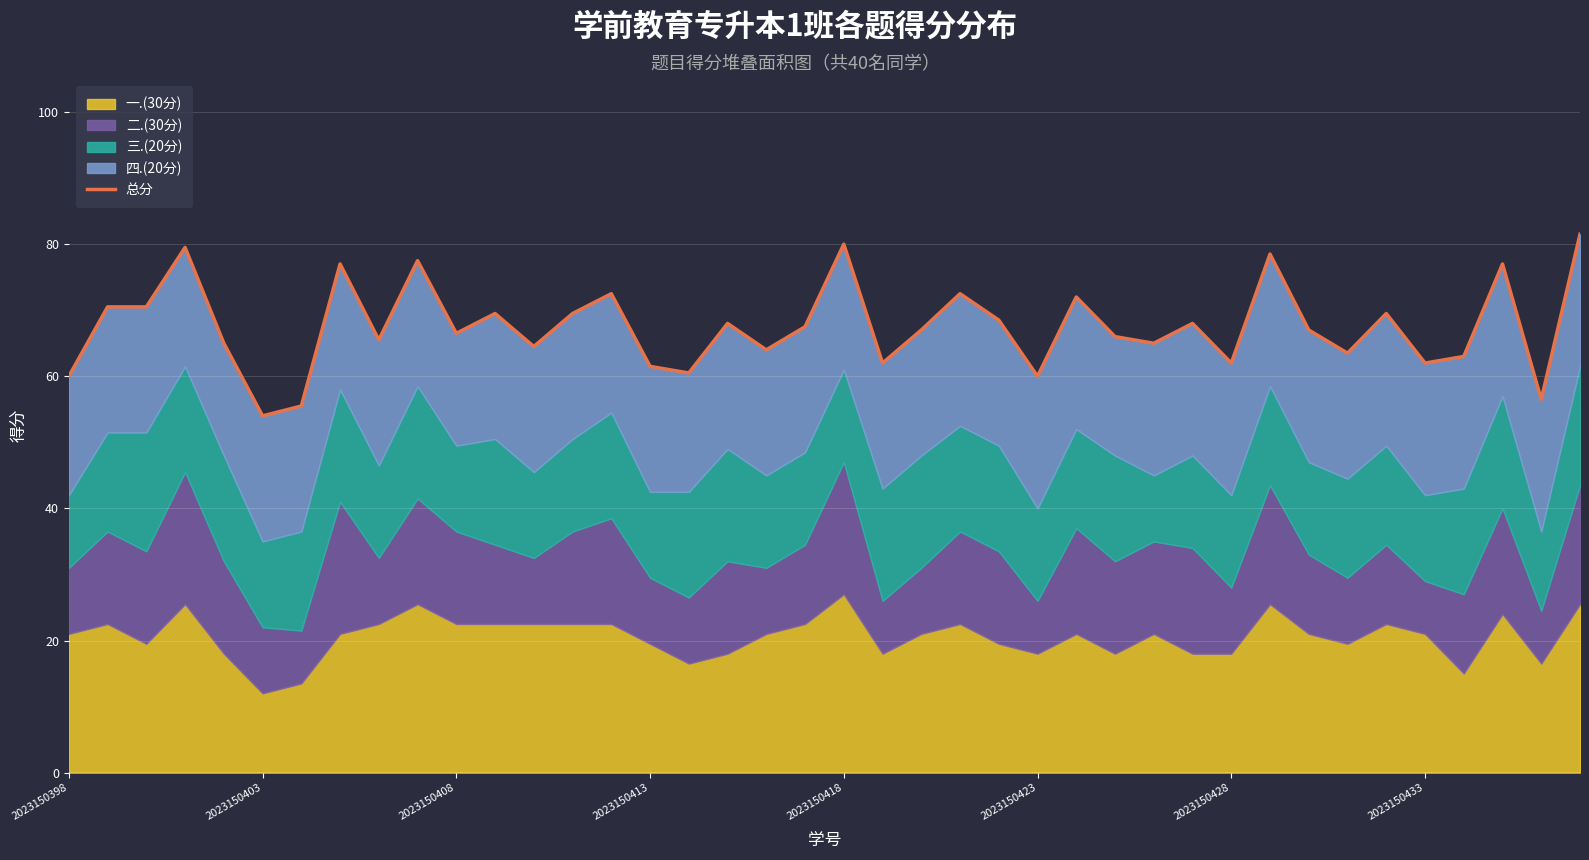

The value at 28 is 65.0. True or false?

True